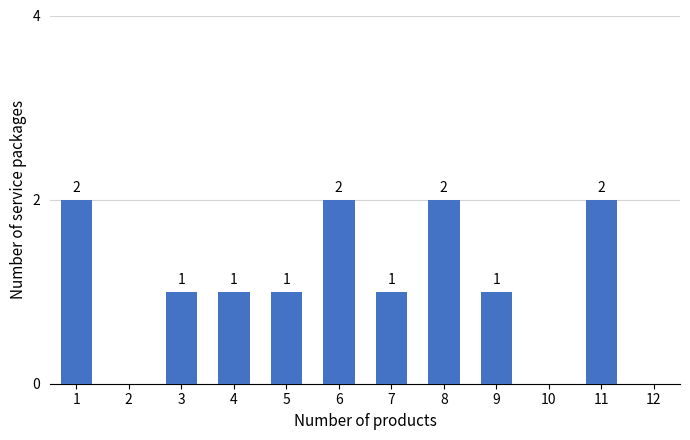

Reading left to right, transcribe all the data shown in this chart.

1=2	2=0	3=1	4=1	5=1	6=2	7=1	8=2	9=1	10=0	11=2	12=0